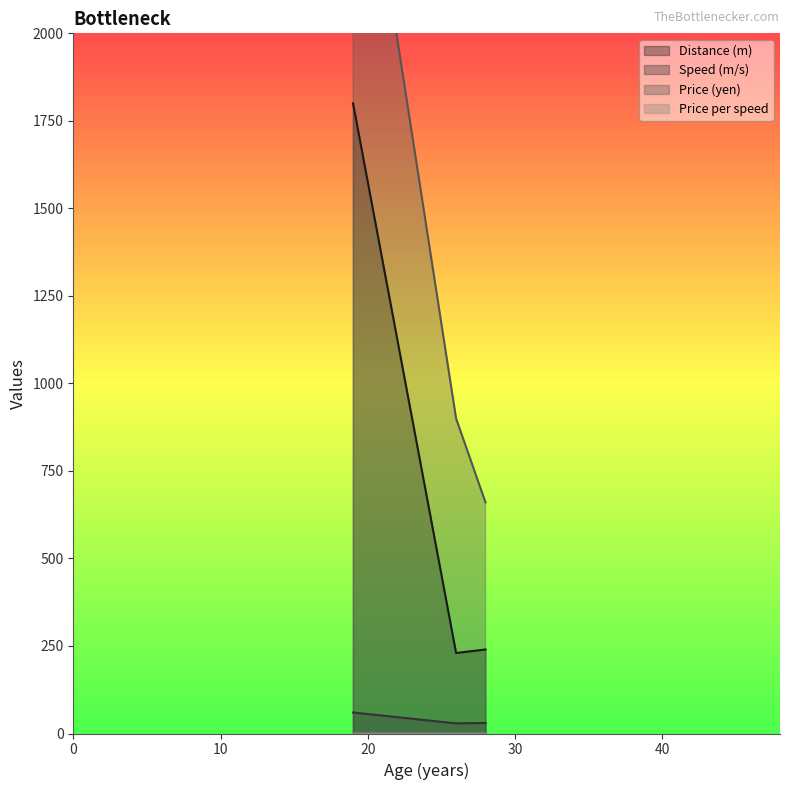

Reading right to left, what are all the values shown in this chart?

Distance (m): 240.0	230.0	1800.0
Speed (m/s): 30.0	29.0	60.0
Price (yen): 660.0	900.0	2800.0
Price per speed: 0.0	0.0	0.0